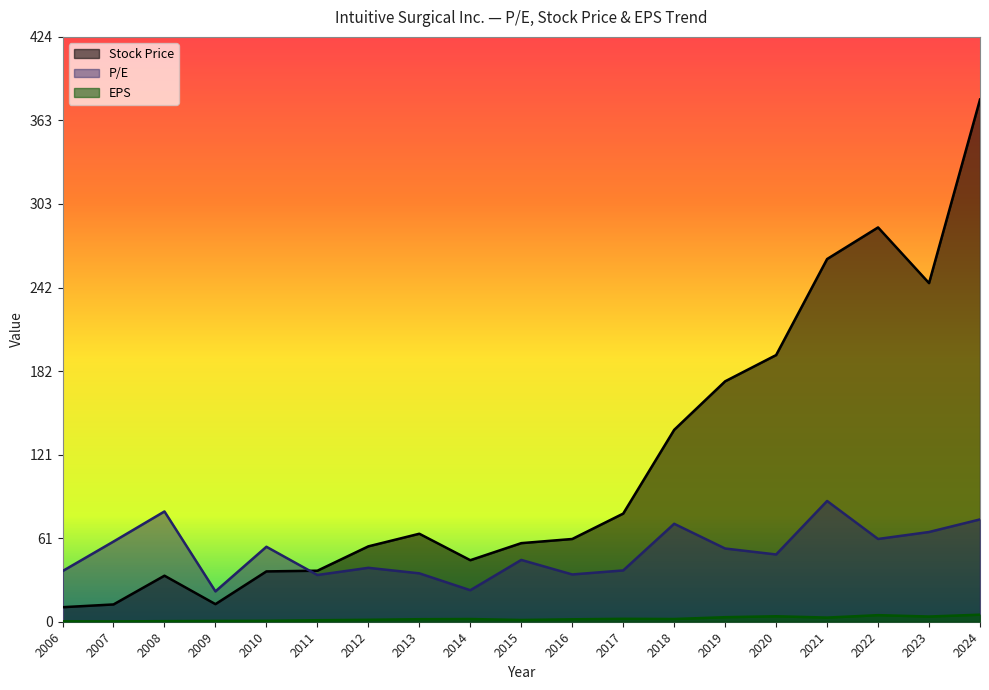

What is the difference between the highest and lowest values at 2006?

36.4